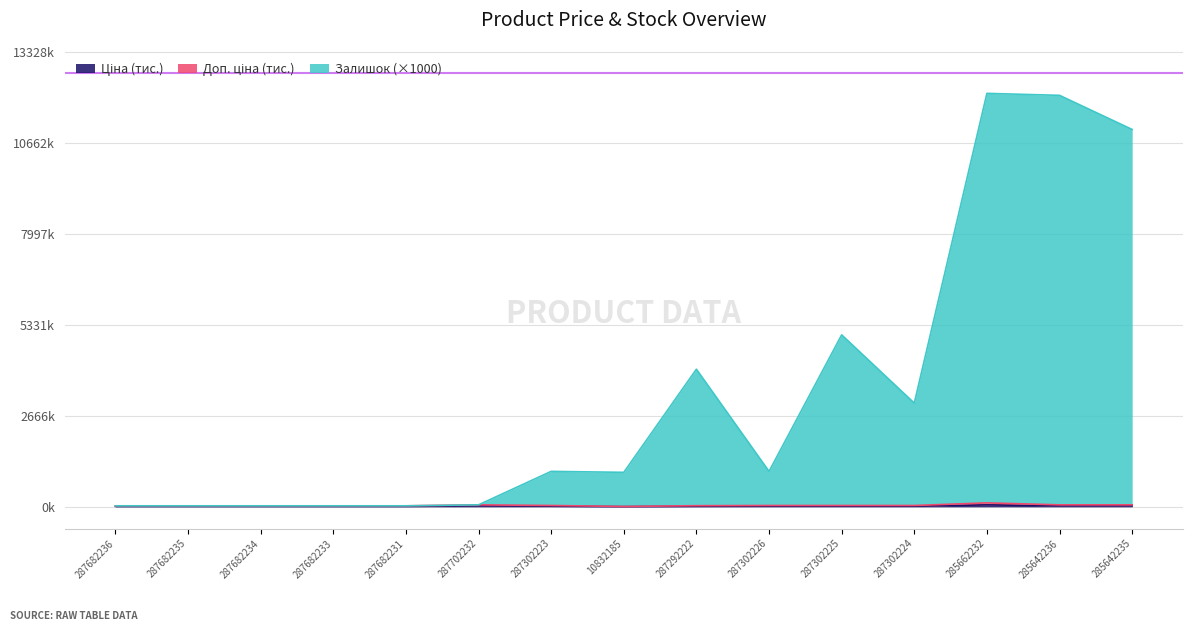

Reading right to left, extract all data points from this chart.

Ціна: 29.3	29.3	58.0	19.8	19.8	19.8	16.9	5.6	19.8	29.5	15.0	15.0	15.0	15.0	15.0
Доп. ціна: 58.6	58.6	116.1	39.7	39.7	39.7	33.7	11.3	39.7	59.1	30.0	30.0	30.0	30.0	30.0
Залишок: 11058.6	12058.6	12116.1	3039.7	5039.7	1039.7	4033.7	1011.3	1039.7	59.1	30.0	30.0	30.0	30.0	30.0